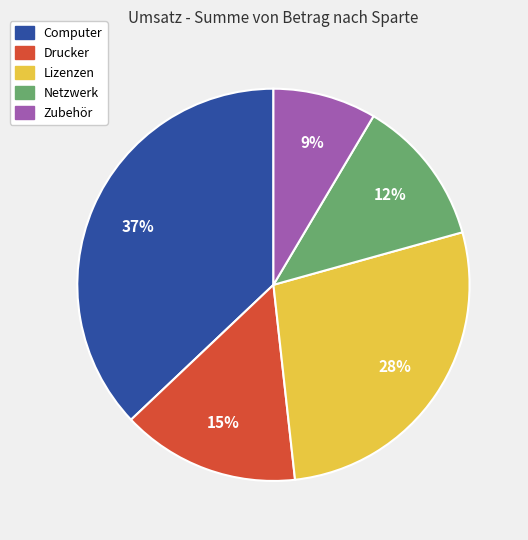

Rank the categories by value from highest to lowest.

Computer, Lizenzen, Drucker, Netzwerk, Zubehör